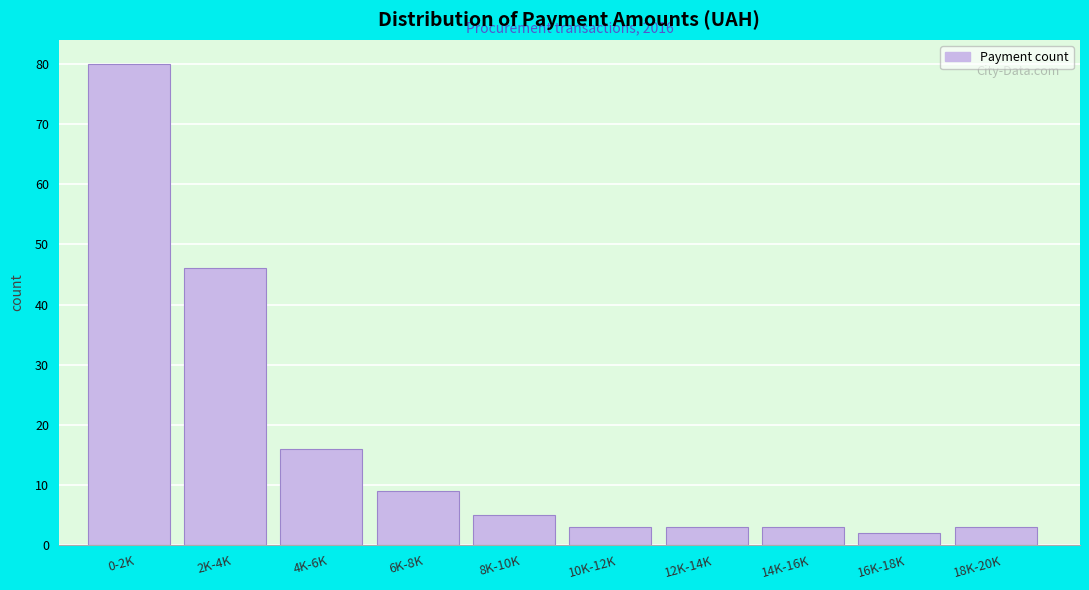

Reading left to right, extract all data points from this chart.

80	46	16	9	5	3	3	3	2	3